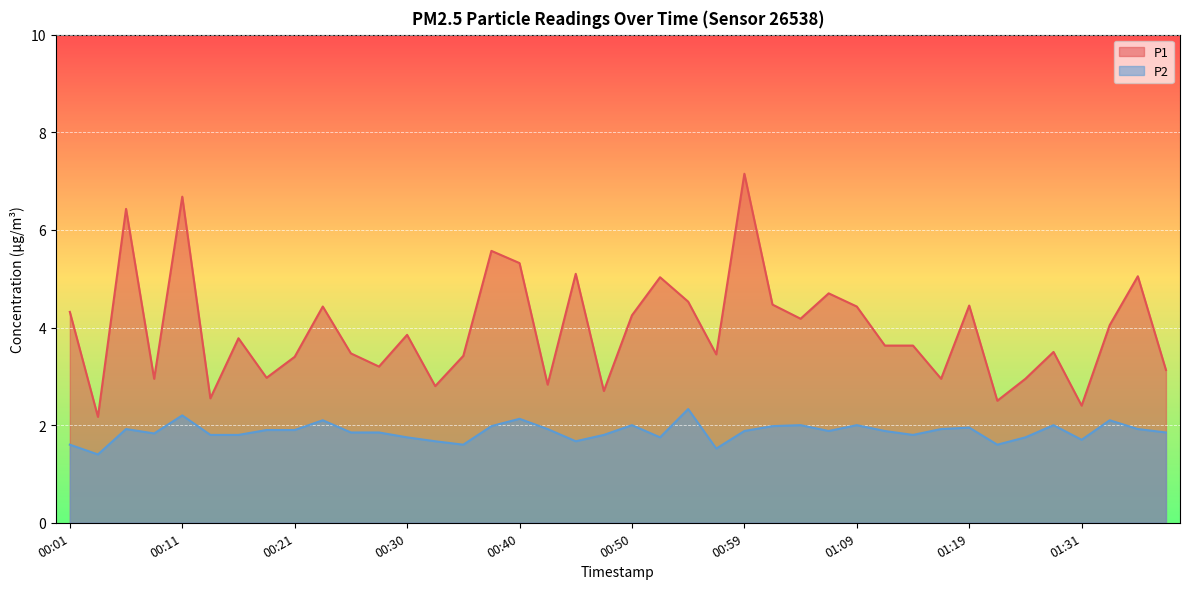

In P2, how many points are higher than both neighbors (excluding endpoints)?

11